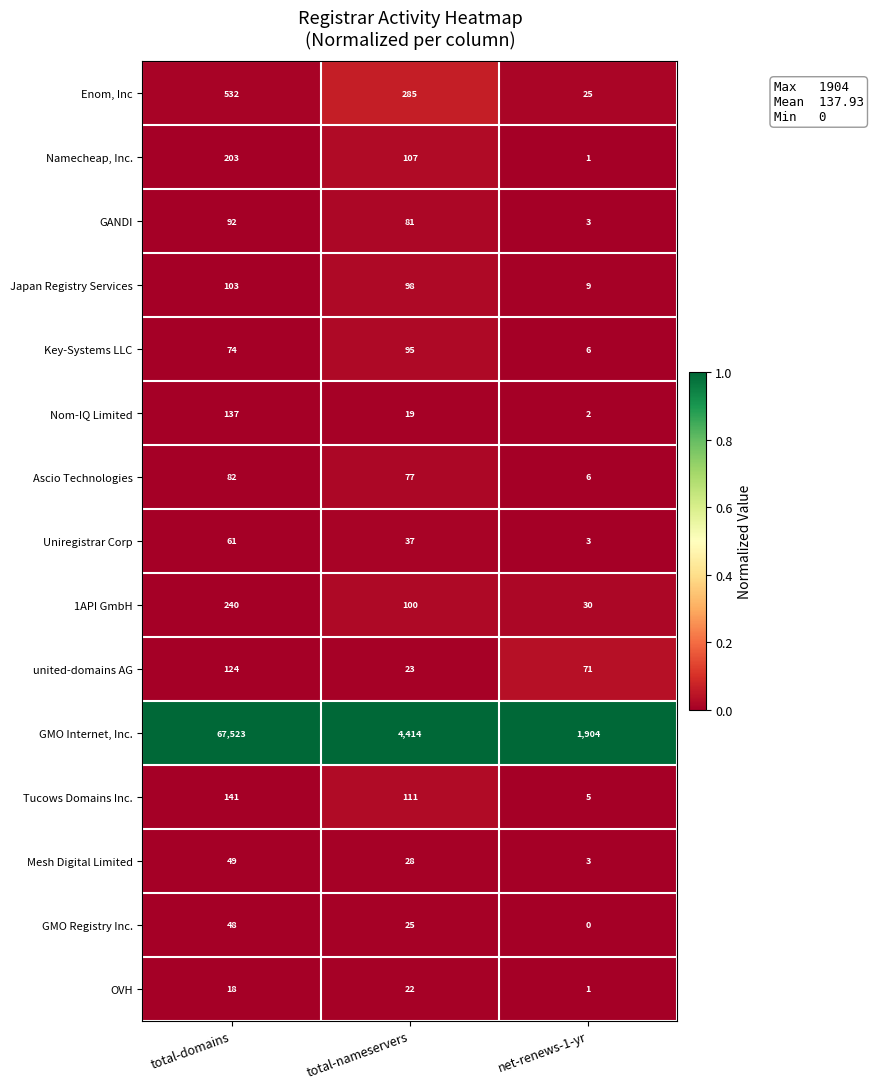

What is the difference between the highest and lowest values at net-renews-1-yr?

1904